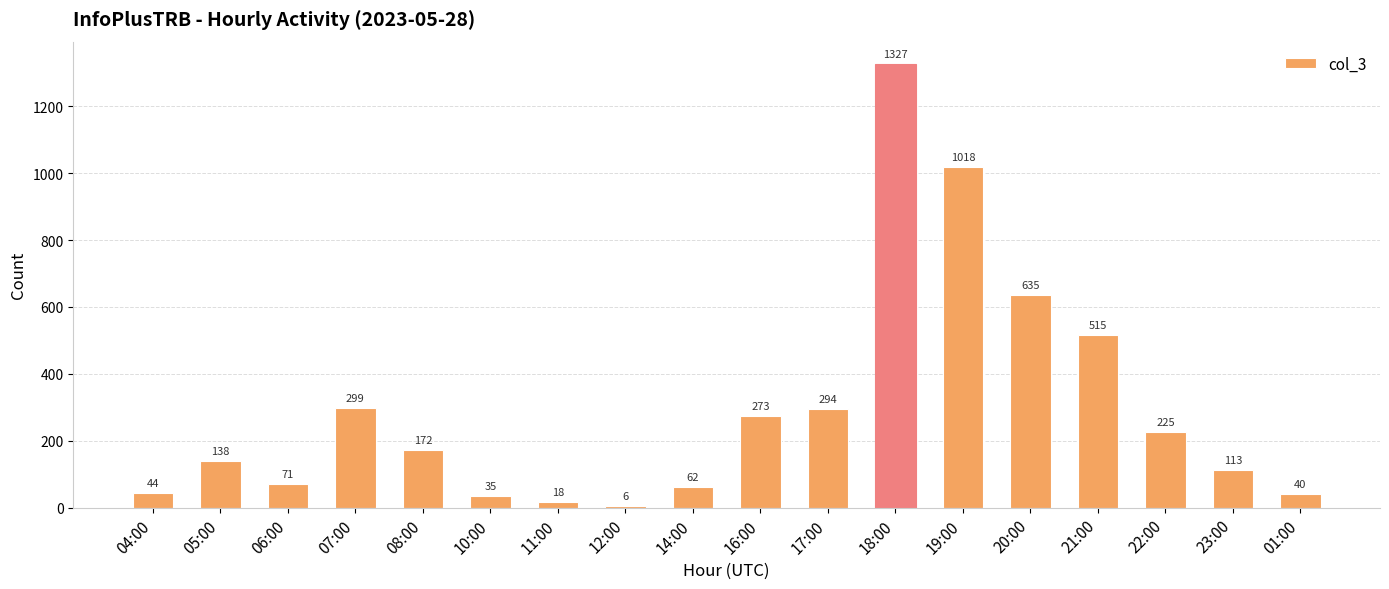

What is the approximate value at 19:00?

1018